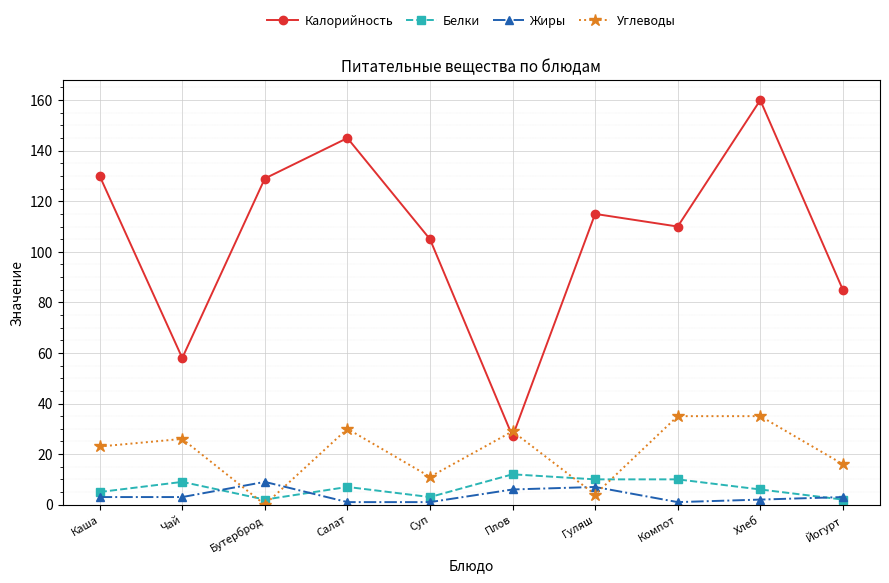

Is it true that Углеводы equals 12 at Плов?

False